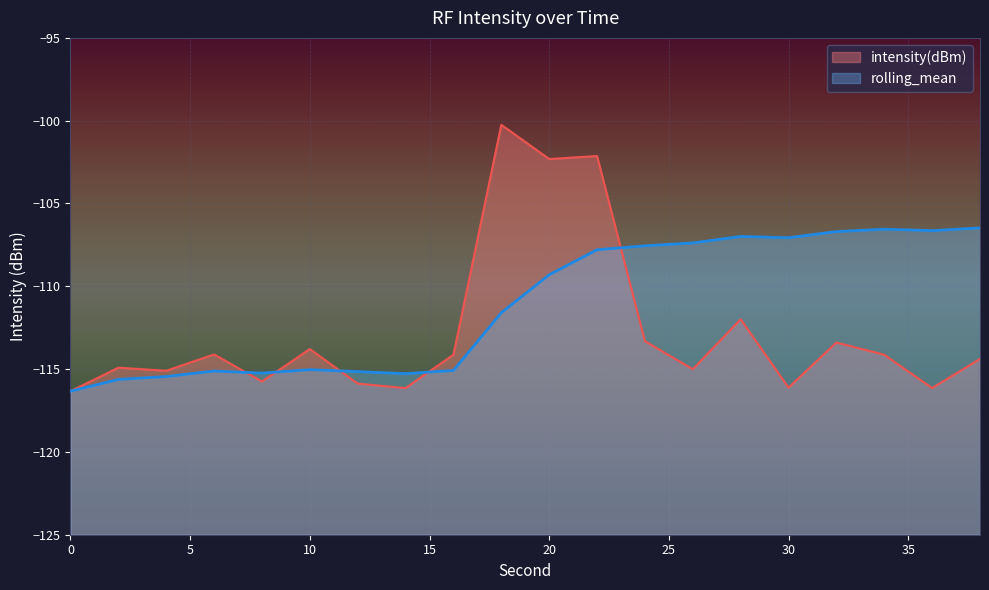

What is the value of the rolling_mean point at the 6th from the left?

-115.0